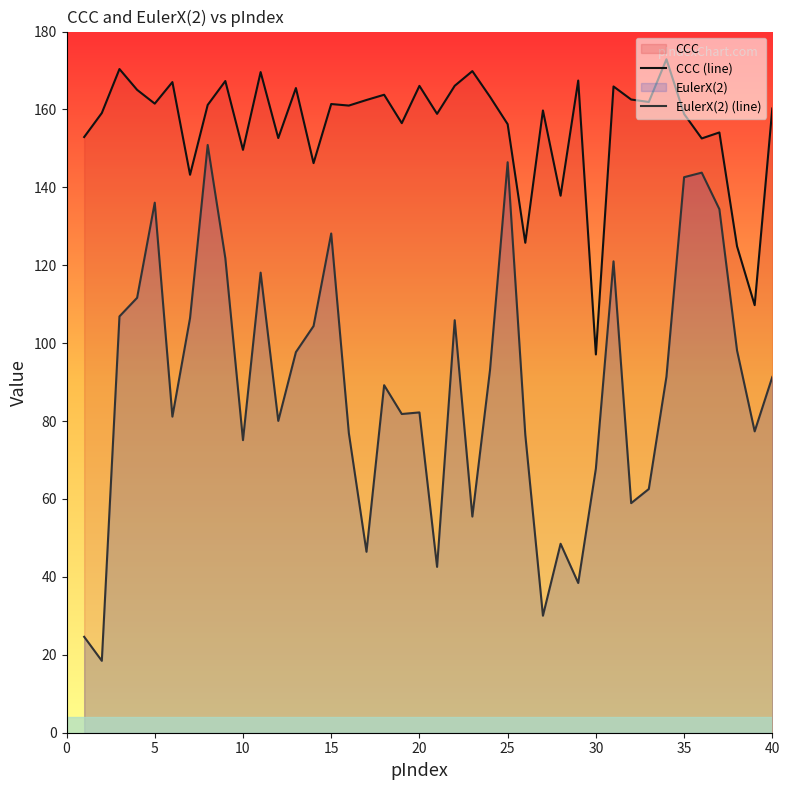

Which series has the largest range (max minus min)?

EulerX(2) (line)